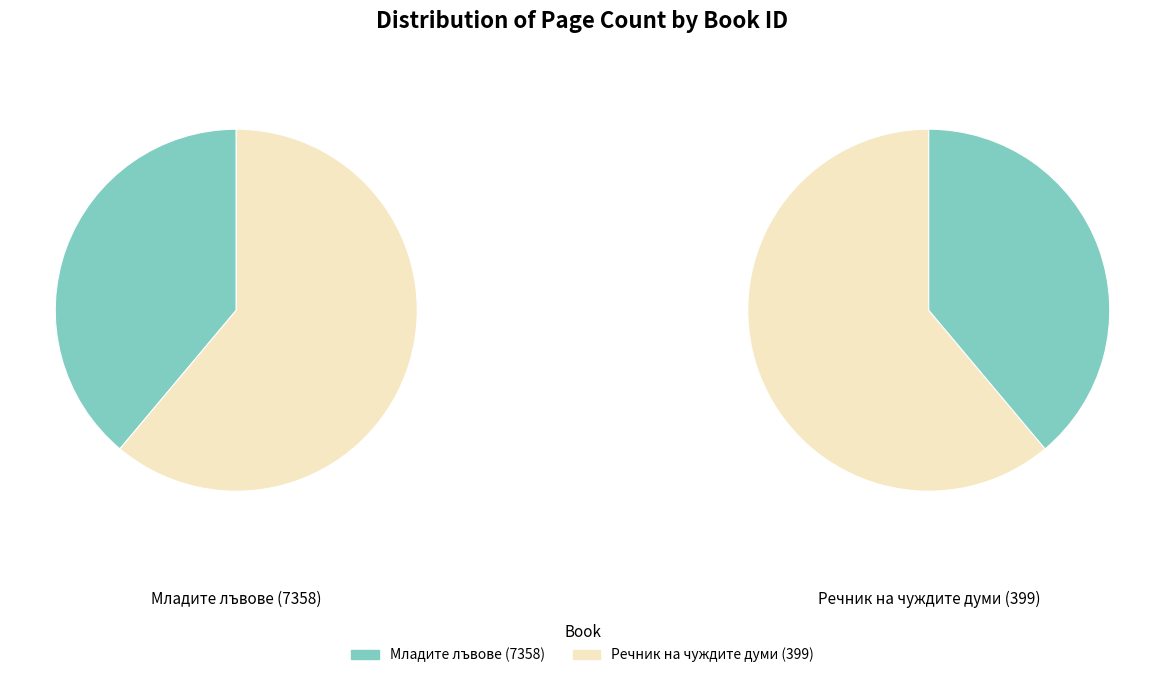

To the nearest percent, what is the combined percentage of Речник на чуждите думи (399) and Младите лъвове (7358)?

100%